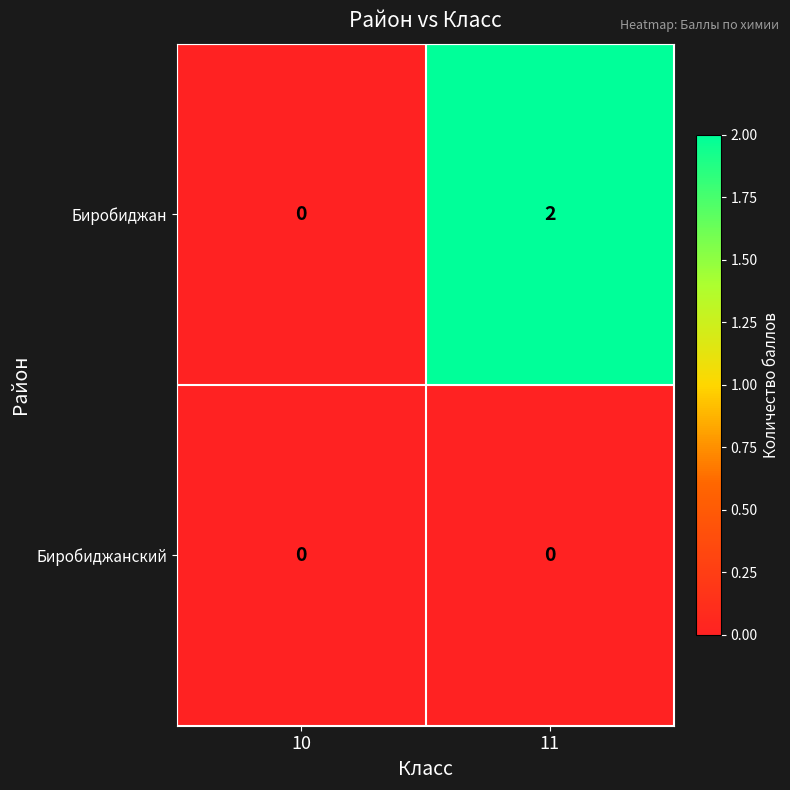

Reading left to right, list all the values displayed in this chart.

Биробиджан: 10=0	11=2
Биробиджанский: 10=0	11=0